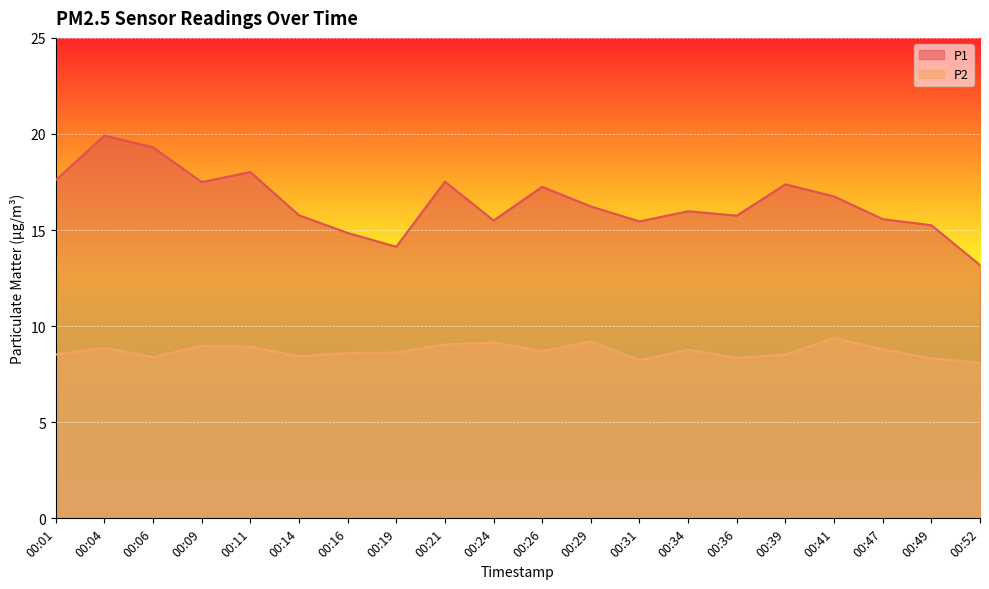

True or false: P2 has a value of 8.2 at 00:31.

True